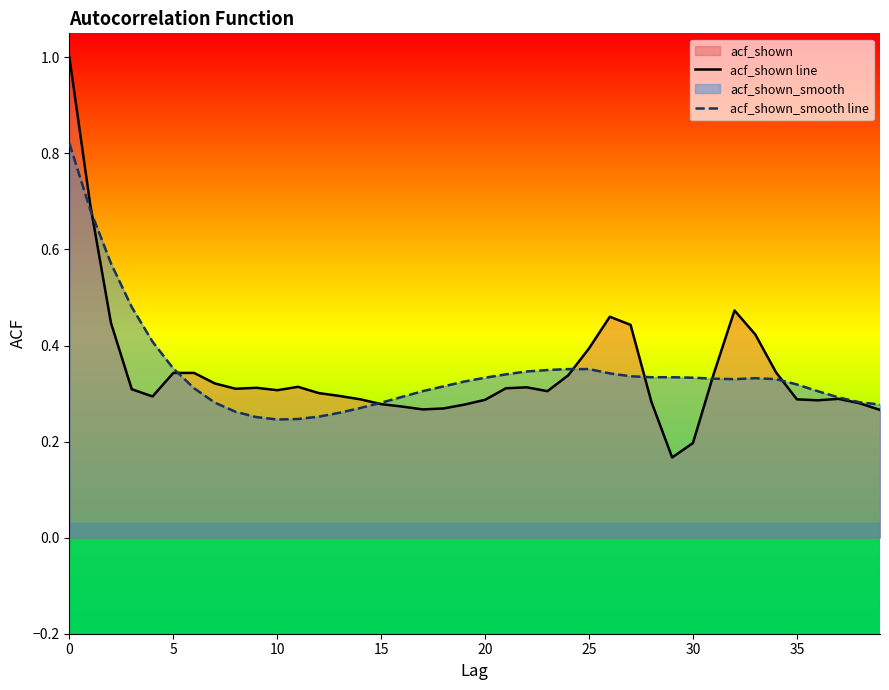

The value of acf_shown_smooth line at 10 is 0.2. True or false?

True